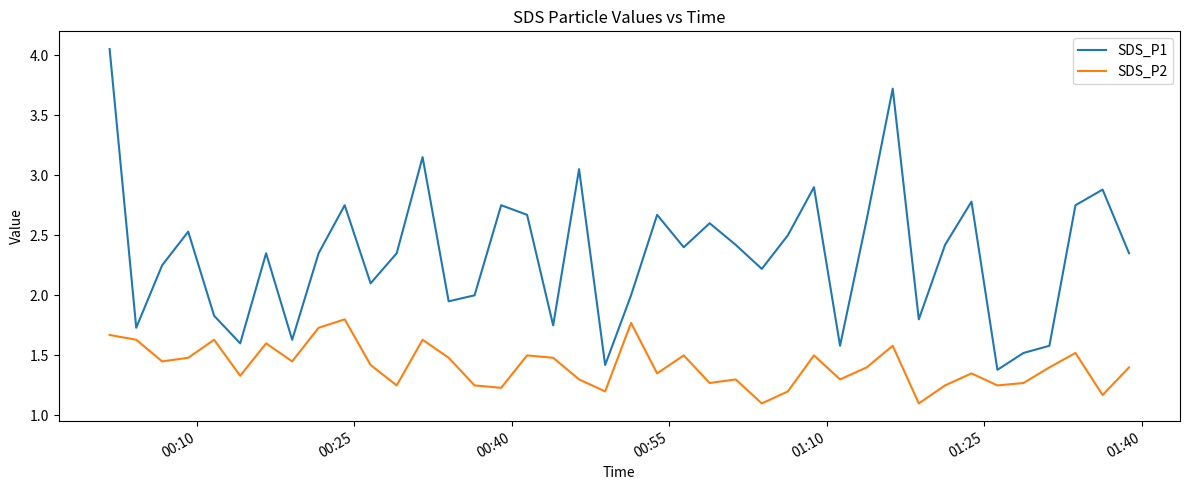

What is the smallest value displayed?

1.1